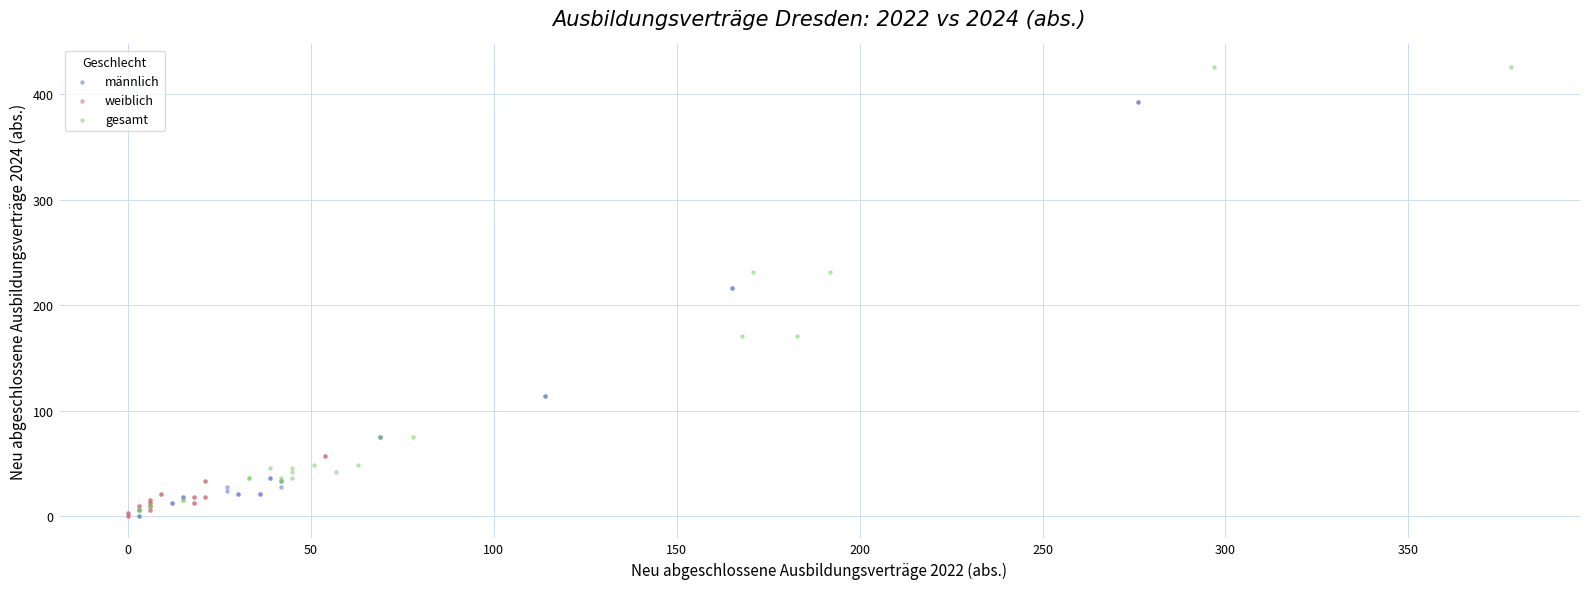

Which series has the widest spread of Y values?

gesamt